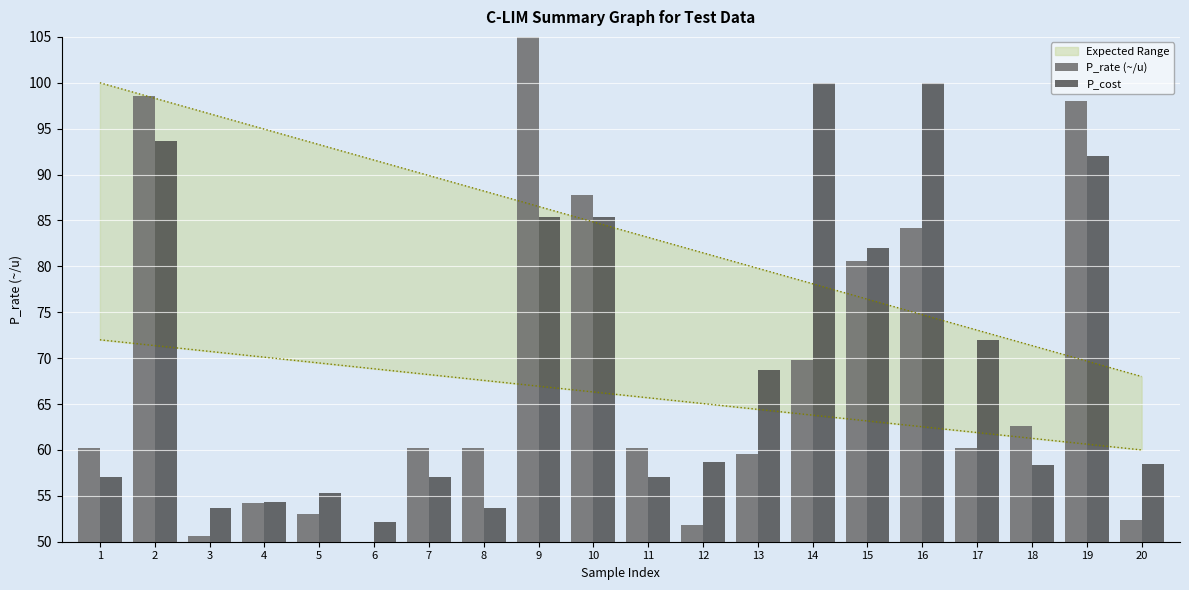

Reading left to right, transcribe all the data shown in this chart.

P_rate (~/u): 60.2	98.6	50.6	54.2	53.0	50.0	60.2	60.2	122.6	87.8	60.2	51.8	59.6	69.8	80.6	84.2	60.2	62.6	98.0	52.4
P_cost: 57.0	93.7	53.7	54.3	55.3	52.2	57.0	53.7	85.3	85.3	57.0	58.7	68.7	100.0	82.0	100.0	72.0	58.3	92.0	58.5